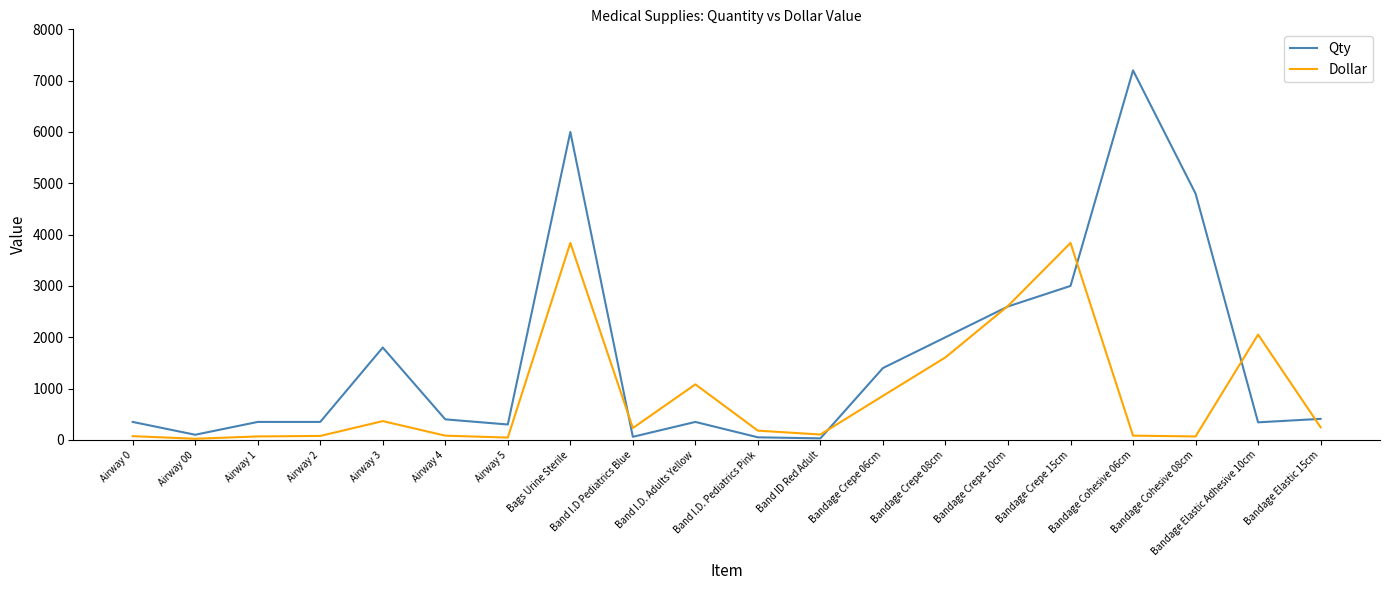

What is the difference between the highest and lowest values at Bandage Cohesive 08cm?

4732.8